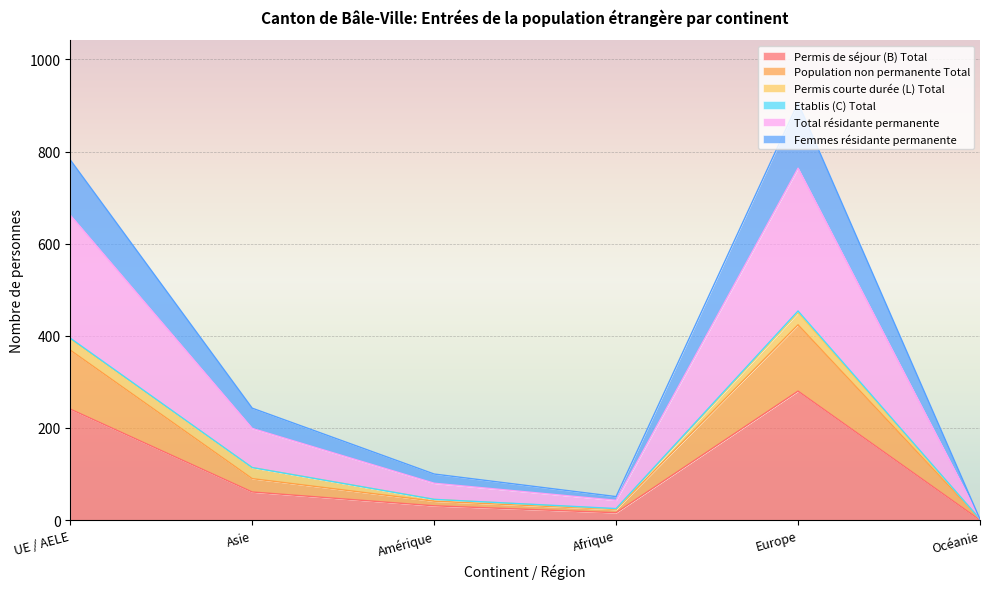

What is the maximum value for Permis de séjour (B) Total?

280